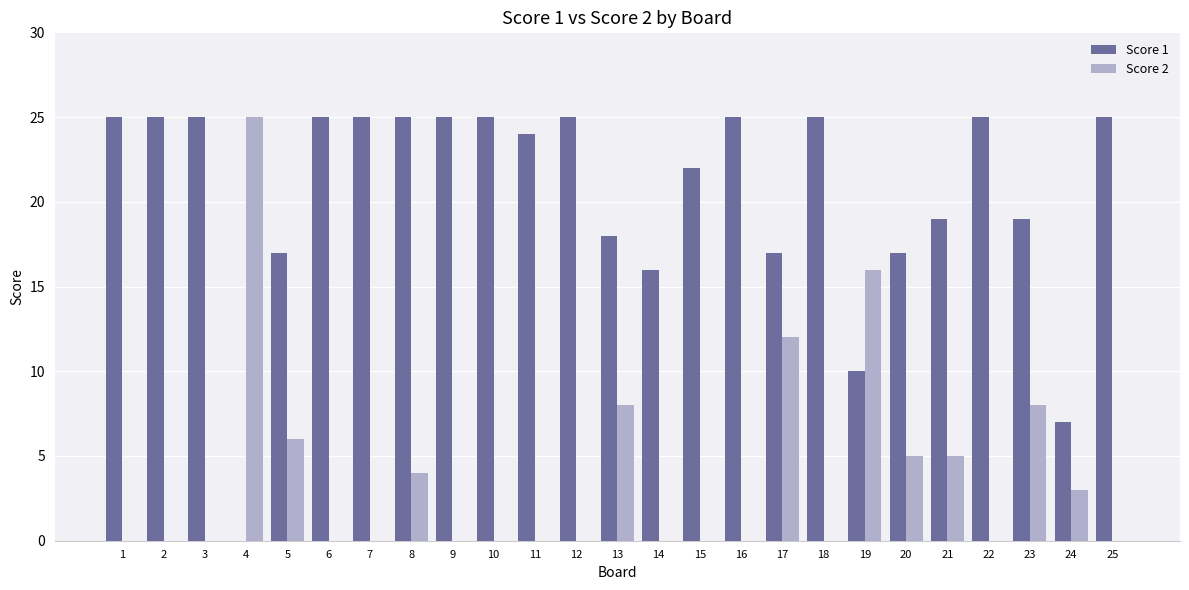

Which series changed the most between 3 and 5?

Score 1